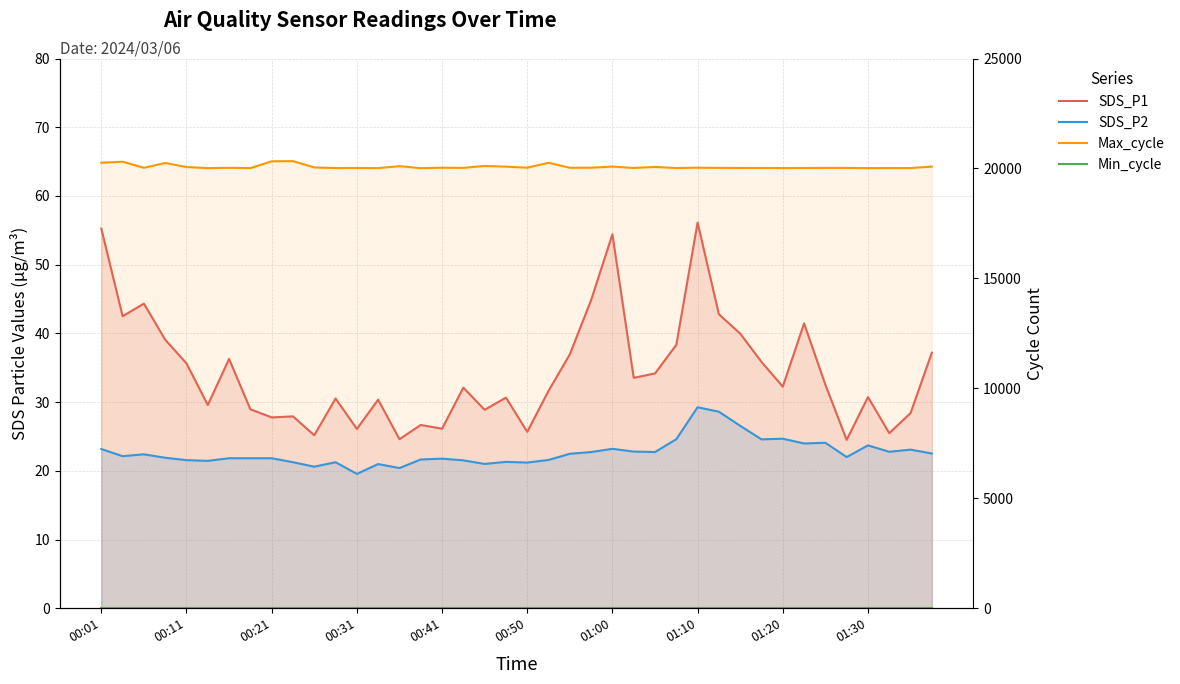

What is the difference between the highest and lowest values at 27?

19996.4